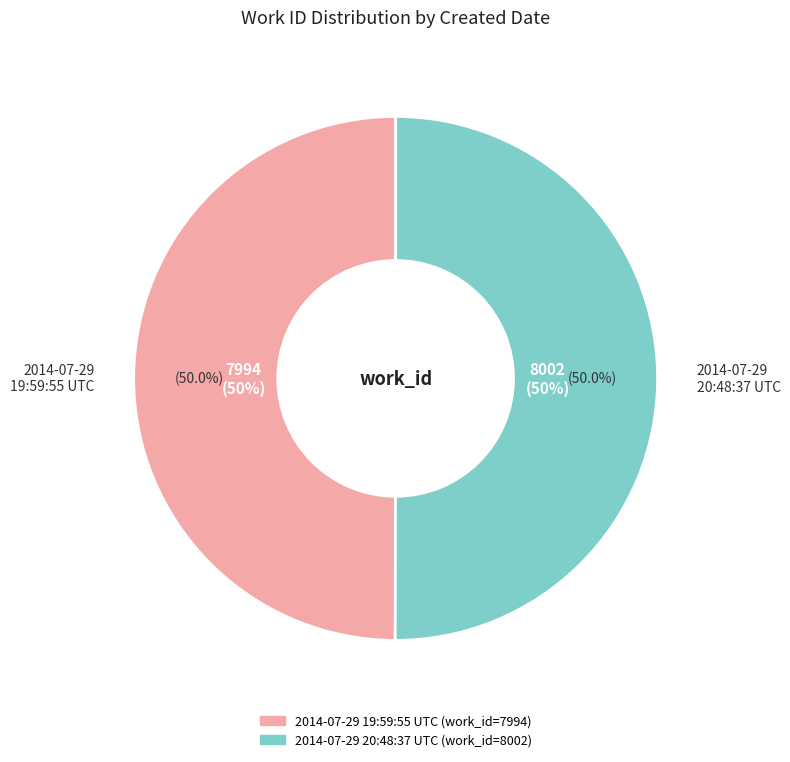

What percentage is the 2014-07-29 19:59:55 UTC slice, to the nearest percent?

50%